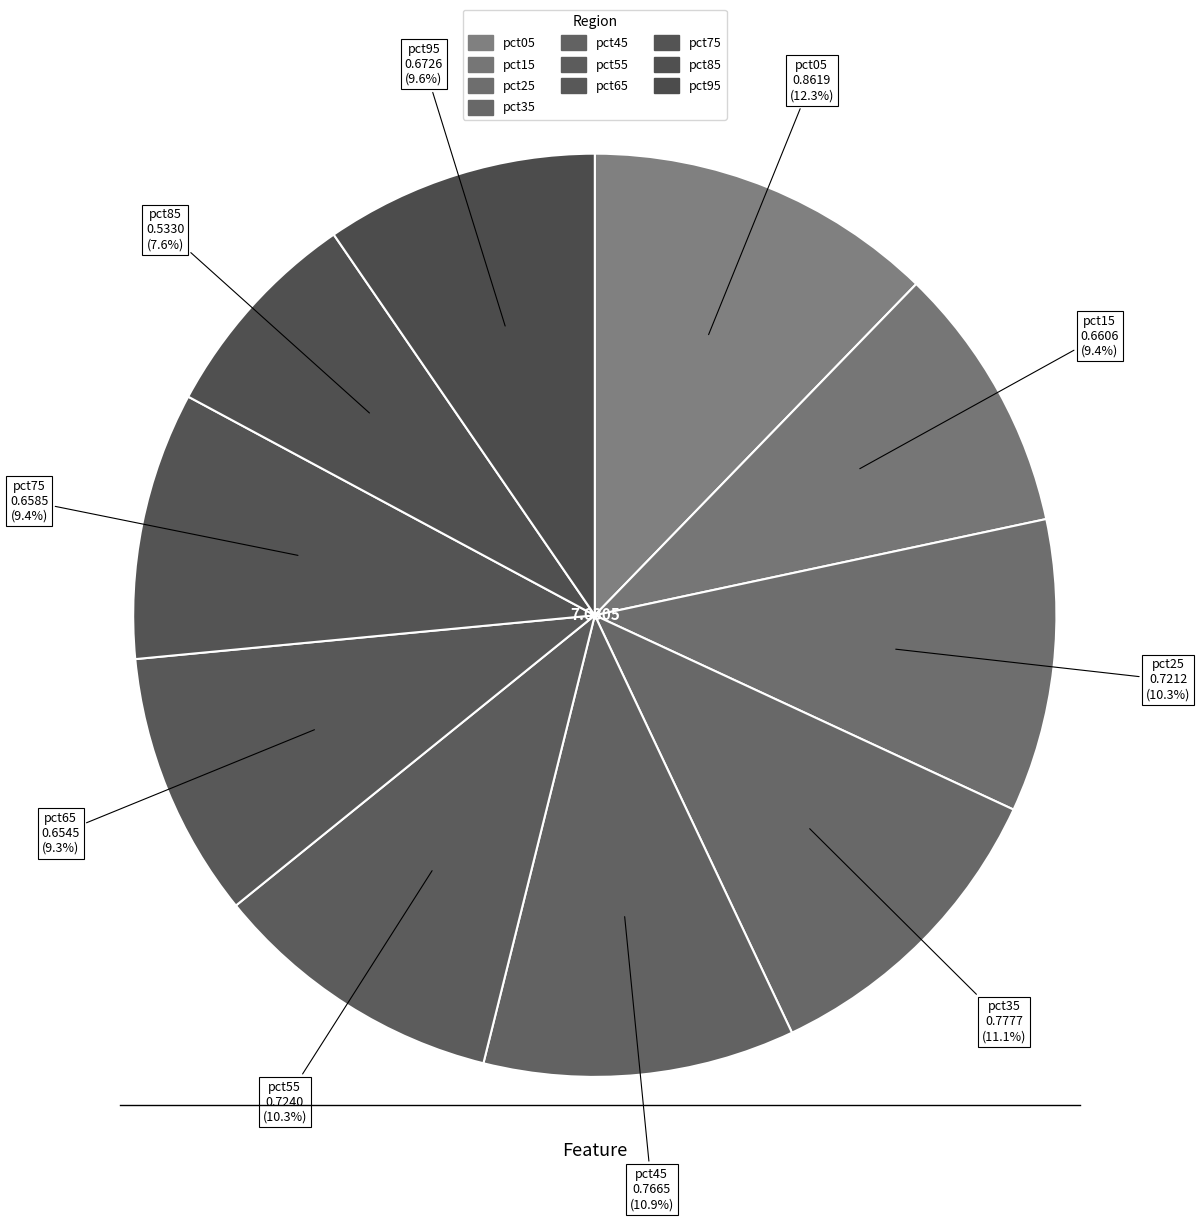

Is it true that pct75 is 15% of the pie?

False